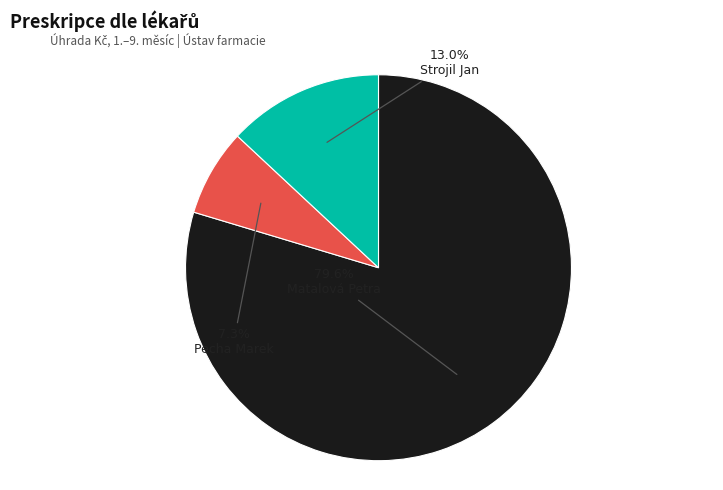

To the nearest percent, what is the difference between the largest and smallest slice percentages?

72%